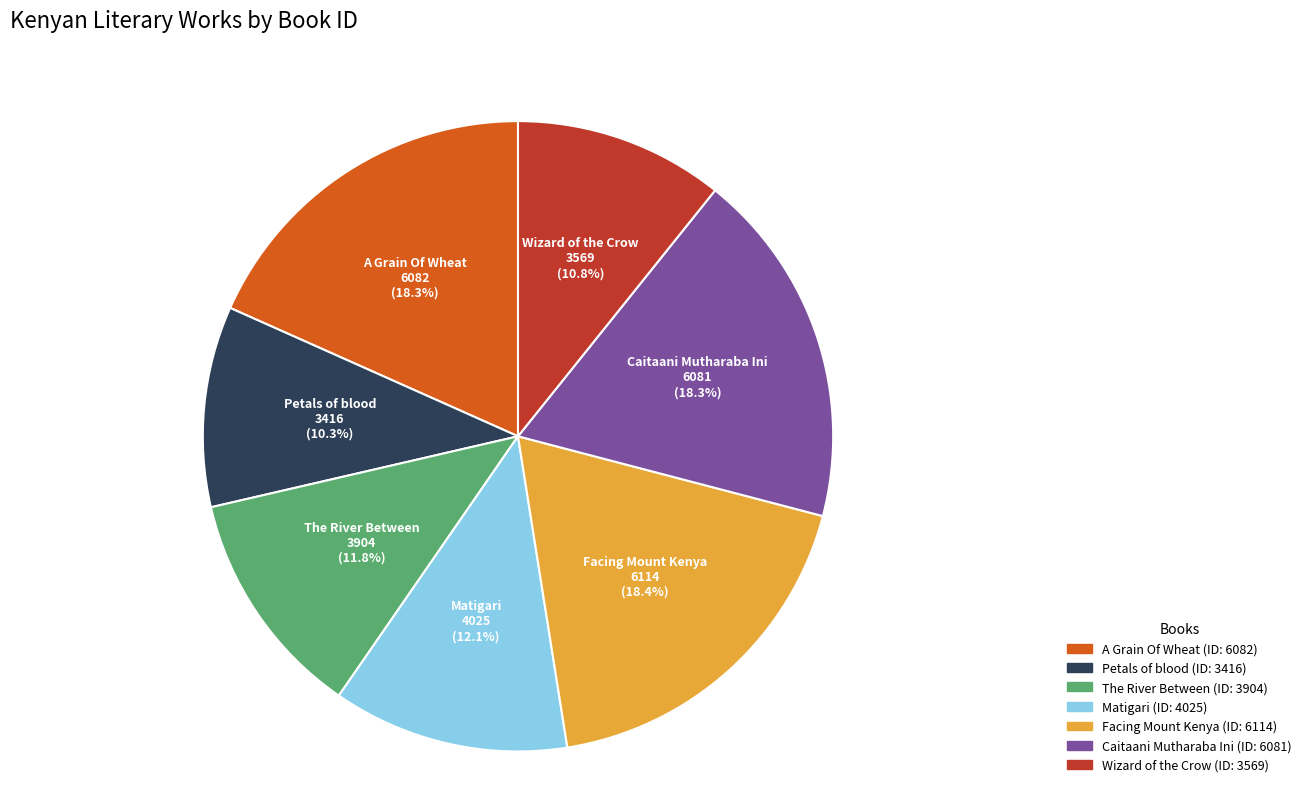

Is there a majority slice in this chart?

No